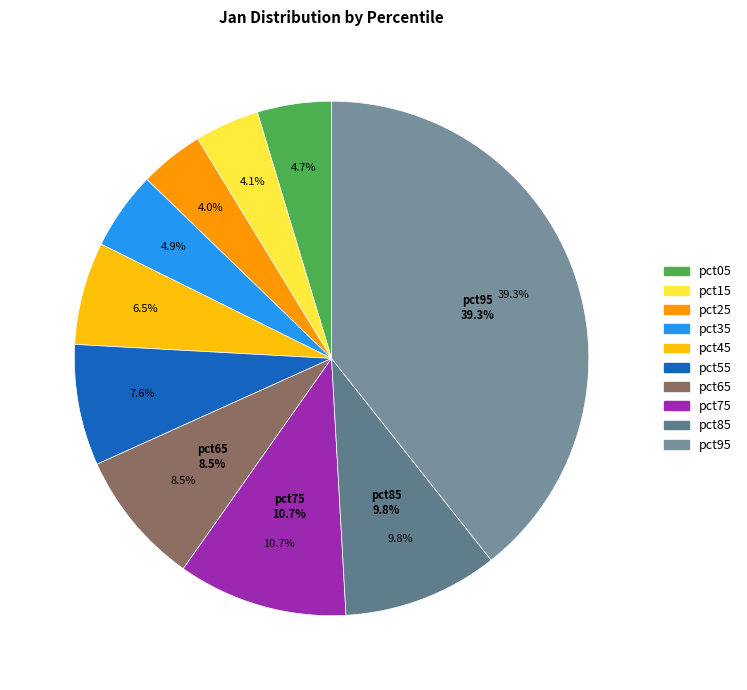

How much of the chart is everything except pct65?

91.5%